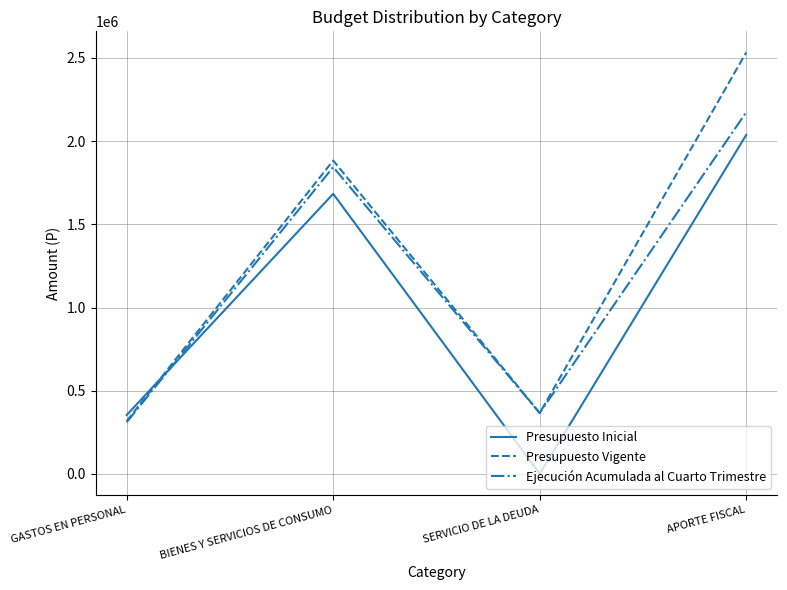

Where do Presupuesto Inicial and Ejecución Acumulada al Cuarto Trimestre first cross each other?

GASTOS EN PERSONAL and BIENES Y SERVICIOS DE CONSUMO